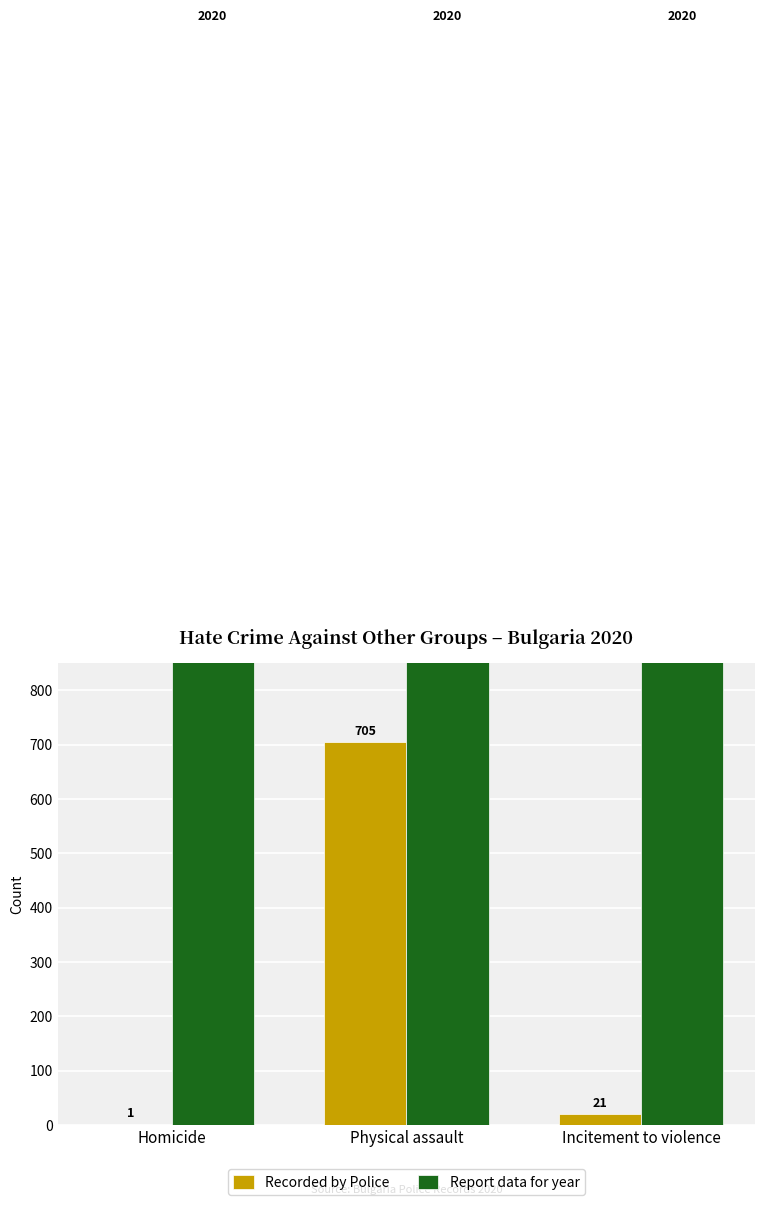

Which series has the largest total across all categories?

Report data for year